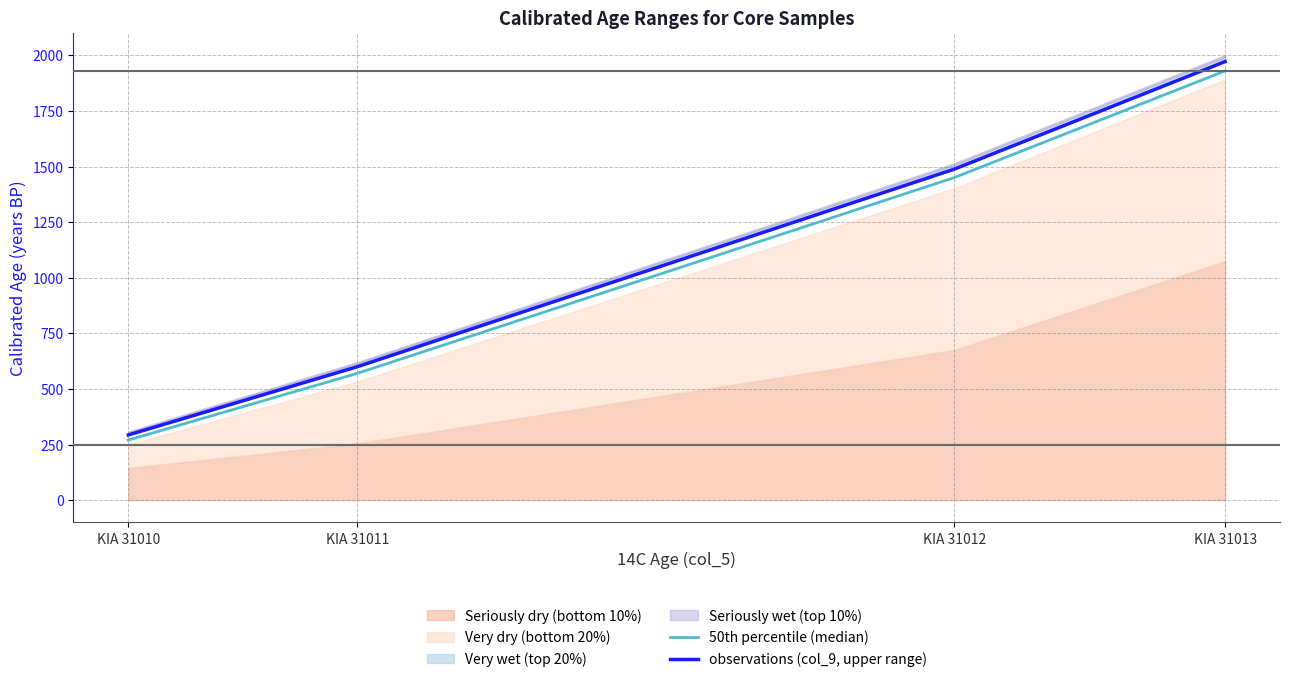

At which category is the sum across all series the highest?

KIA 31013